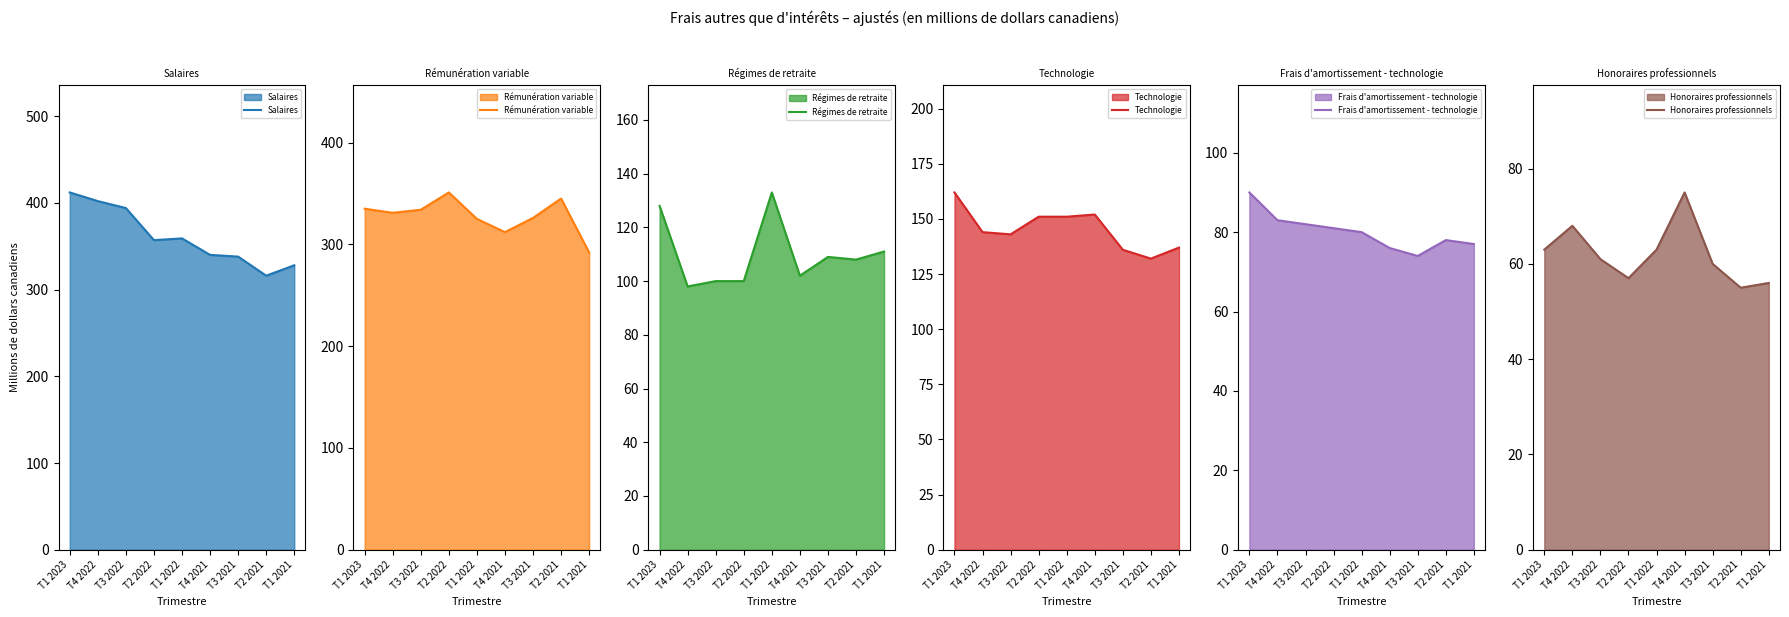

At T2 2021, list the series in order from largest to smallest.

Rémunération variable, Salaires, Technologie, Régimes de retraite, Frais d'amortissement - technologie, Honoraires professionnels